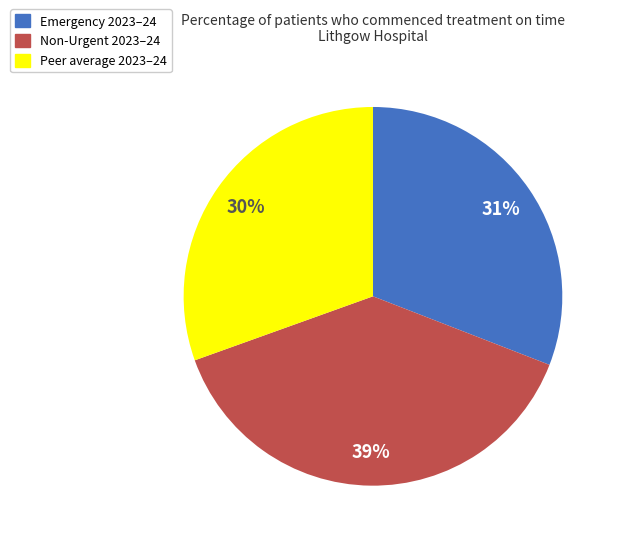

Which has a higher value, Emergency 2023–24 or Non-Urgent 2023–24?

Non-Urgent 2023–24